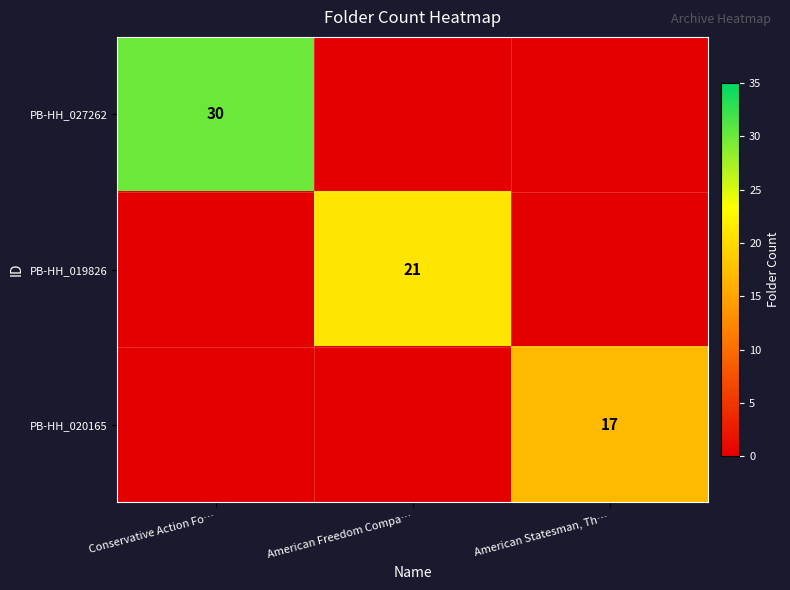

Is the value of PB-HH_020165 at American Statesman, Th… greater than the value of PB-HH_027262 at Conservative Action Fo…?

No